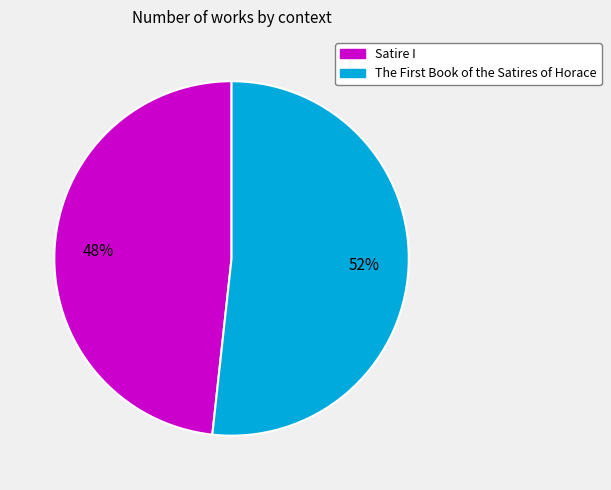

To the nearest percent, what is the average slice percentage?

50%